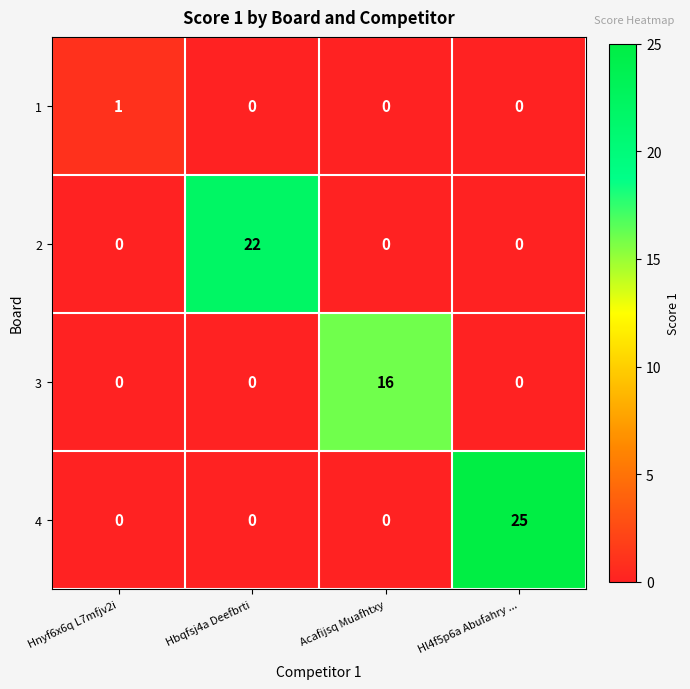

What is the sum of the 4 values at Hbqfsj4a Deefbrti and Hl4f5p6a Abufahry ...?

25